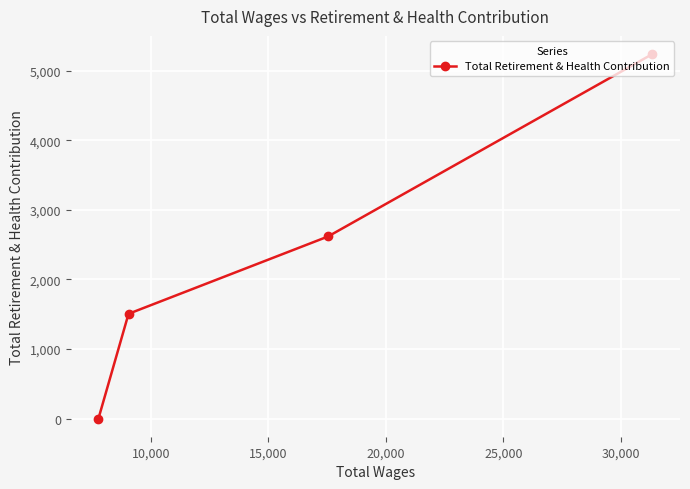

What is the maximum value shown in the chart?

5239